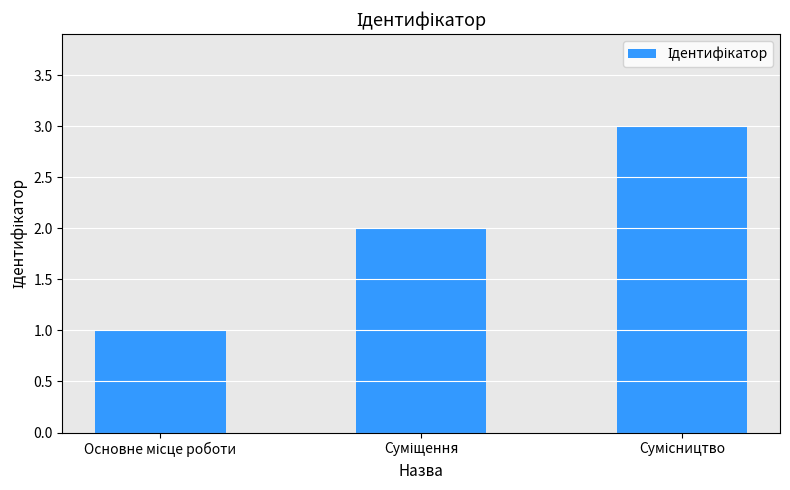

Count the number of data series in this chart.

1